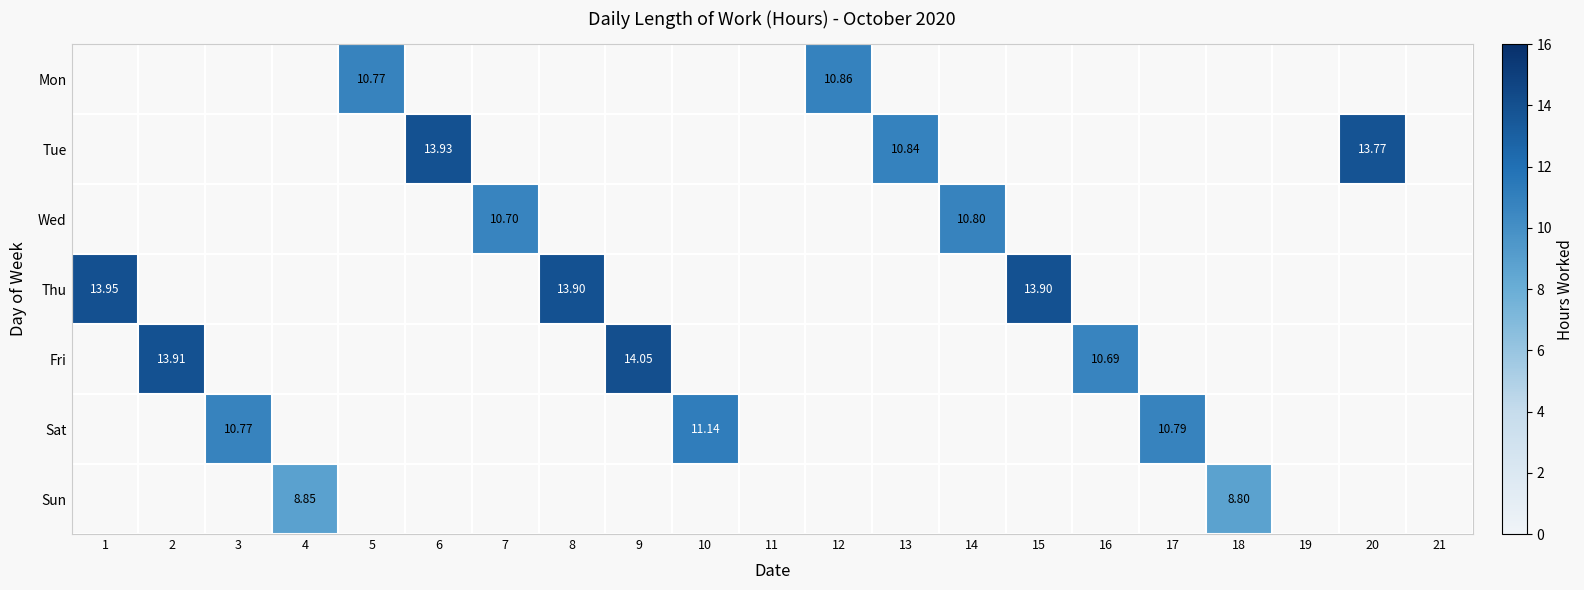

How many values in Sun are above zero?

2